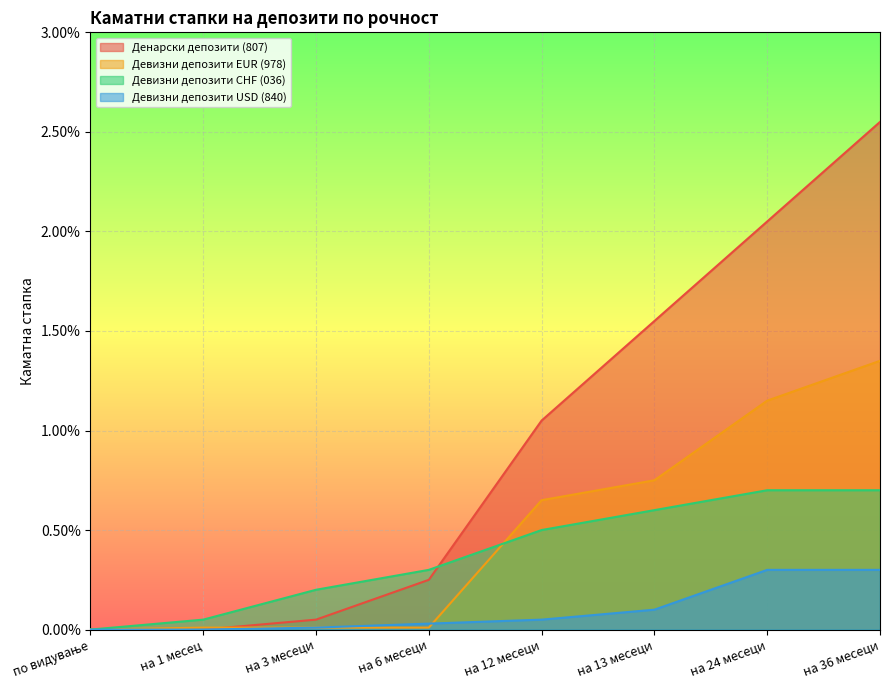

Which series has the largest range (max minus min)?

Денарски депозити (807)